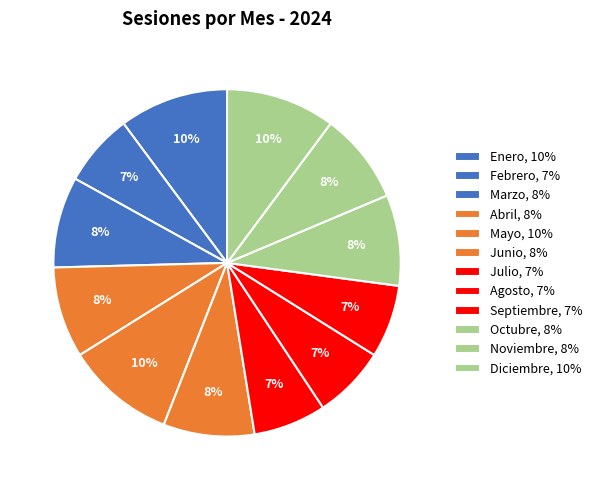

Does Septiembre account for over 50% of the chart?

No